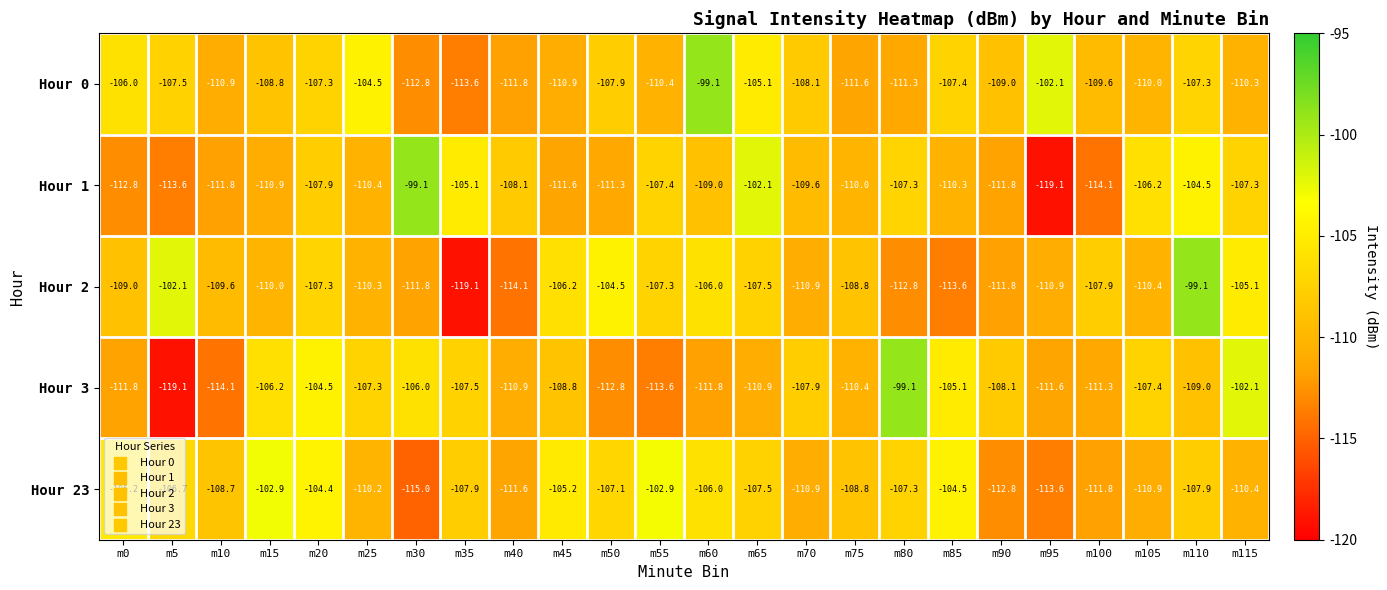

What is the minimum value for Hour 0?

-113.6